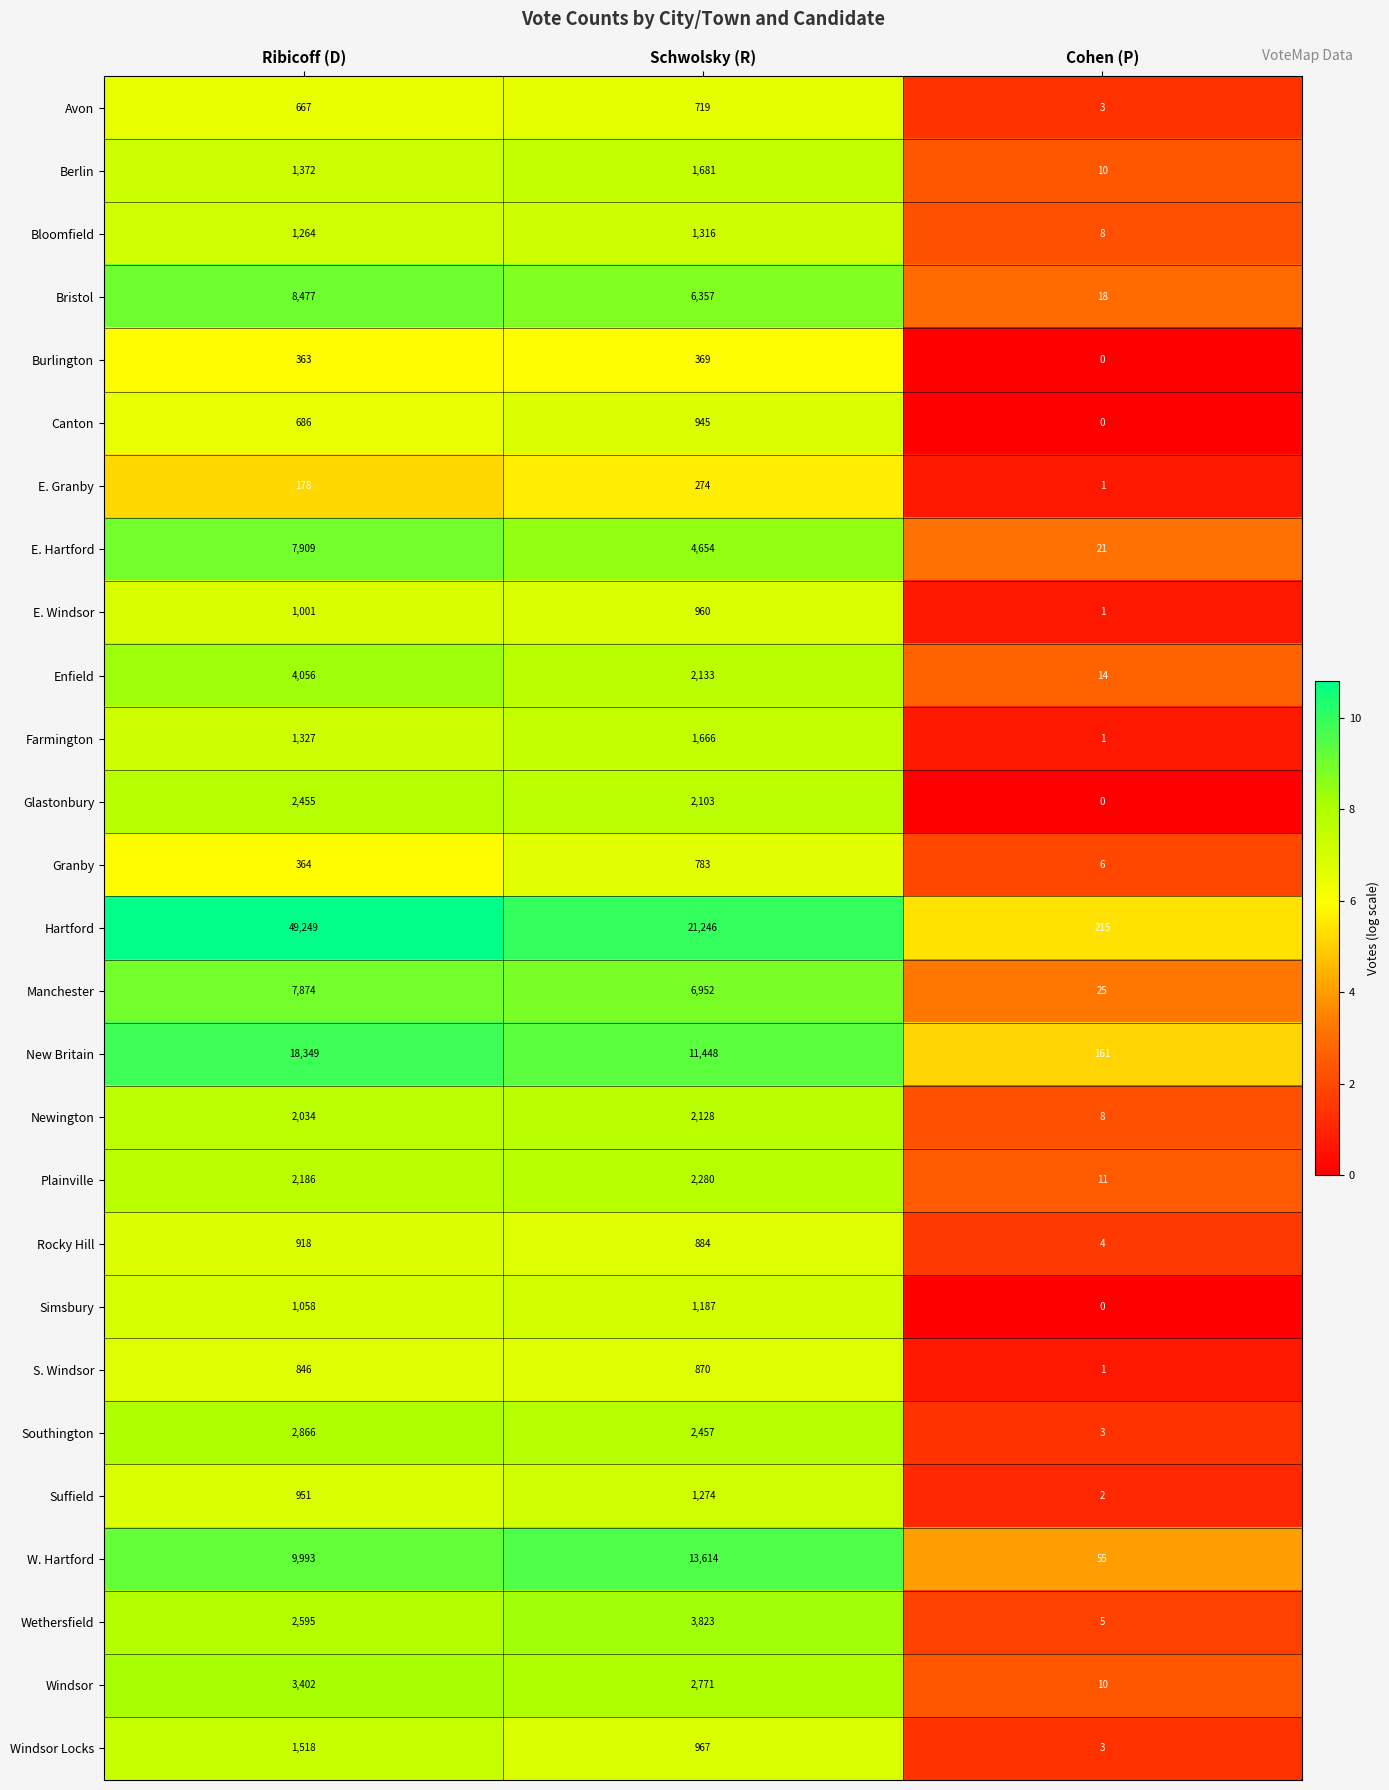

What is the maximum value shown in the chart?

49249